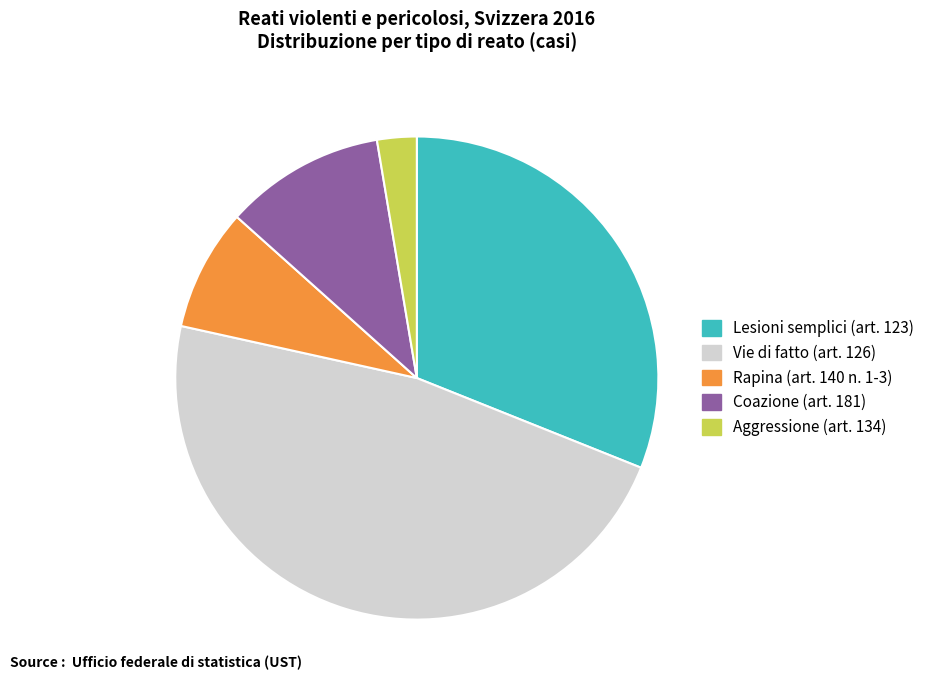

Count the number of slices in the pie.

5